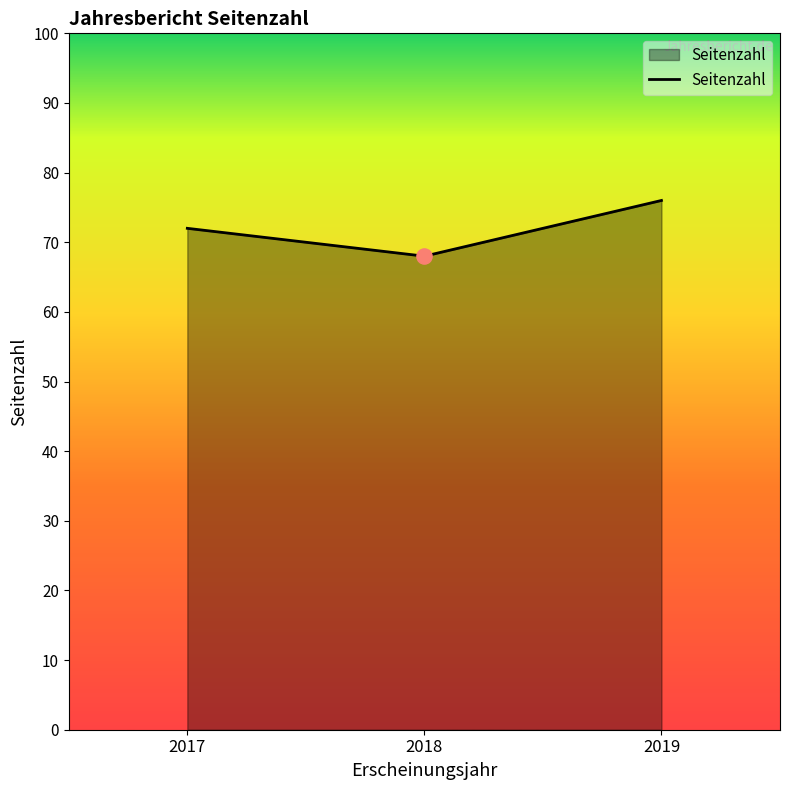

What is the change in value from 2017 to 2019?

+4